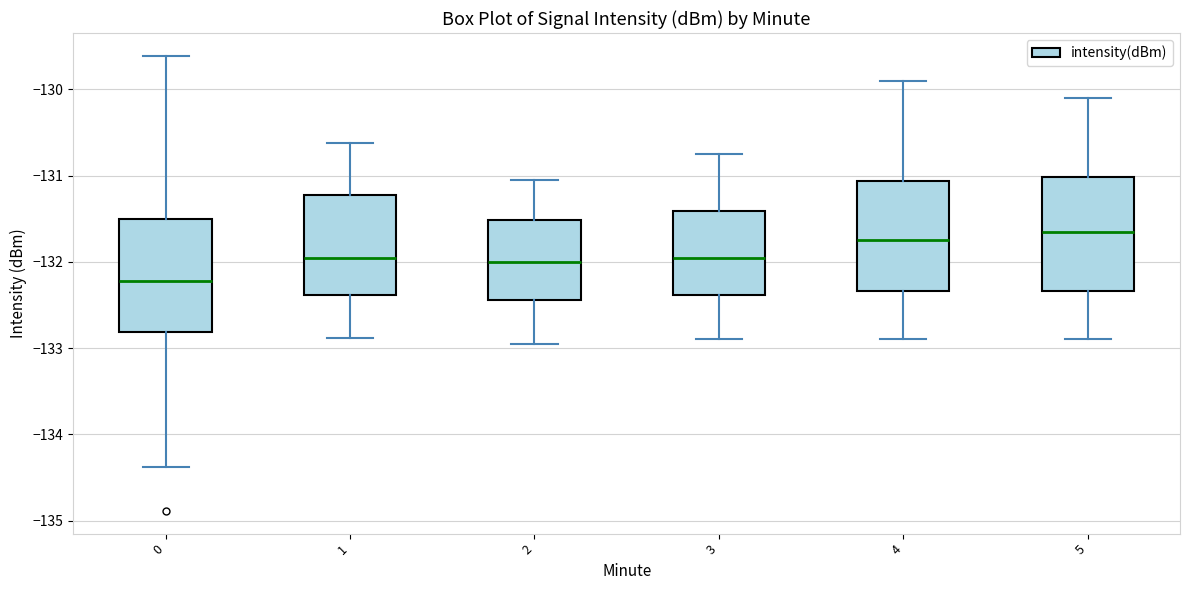

Reading left to right, read every box against the y-axis: the position of its median line, the range the box covers, and the ends of its whiskers. The values are not printed on the chart, so give them approximately, as read against the axis.

0: median -132.2, box -132.8 to -131.5, whiskers -134.4 to -129.6
1: median -131.9, box -132.4 to -131.2, whiskers -132.9 to -130.6
2: median -132.0, box -132.4 to -131.5, whiskers -132.9 to -131.0
3: median -131.9, box -132.4 to -131.4, whiskers -132.9 to -130.7
4: median -131.7, box -132.3 to -131.1, whiskers -132.9 to -129.9
5: median -131.6, box -132.3 to -131.0, whiskers -132.9 to -130.1